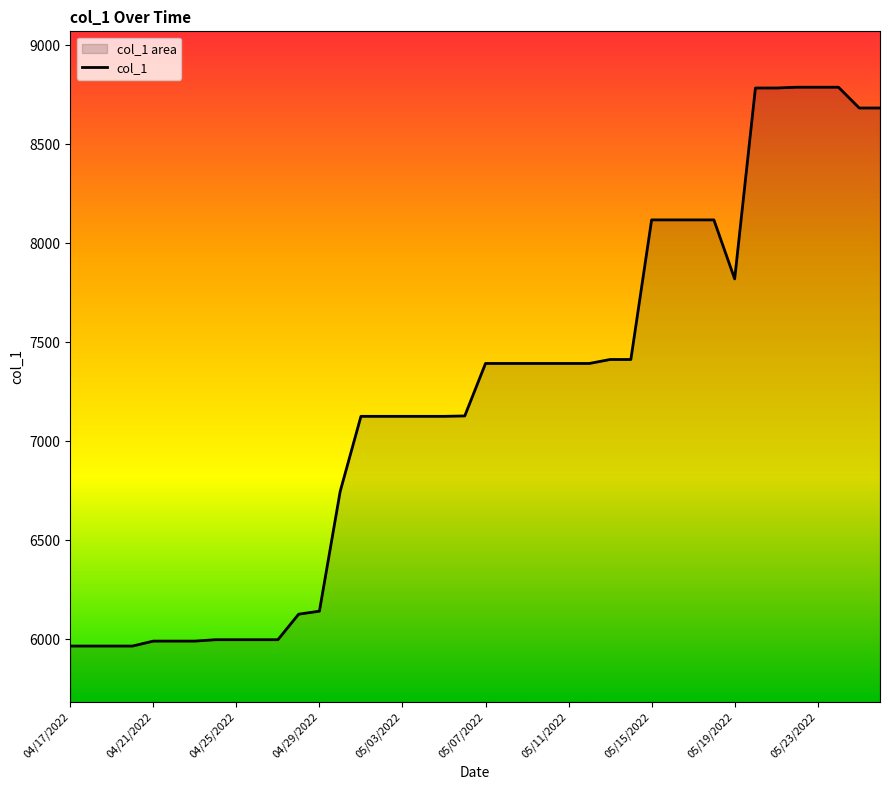

What is the difference between the maximum and minimum values?

2822